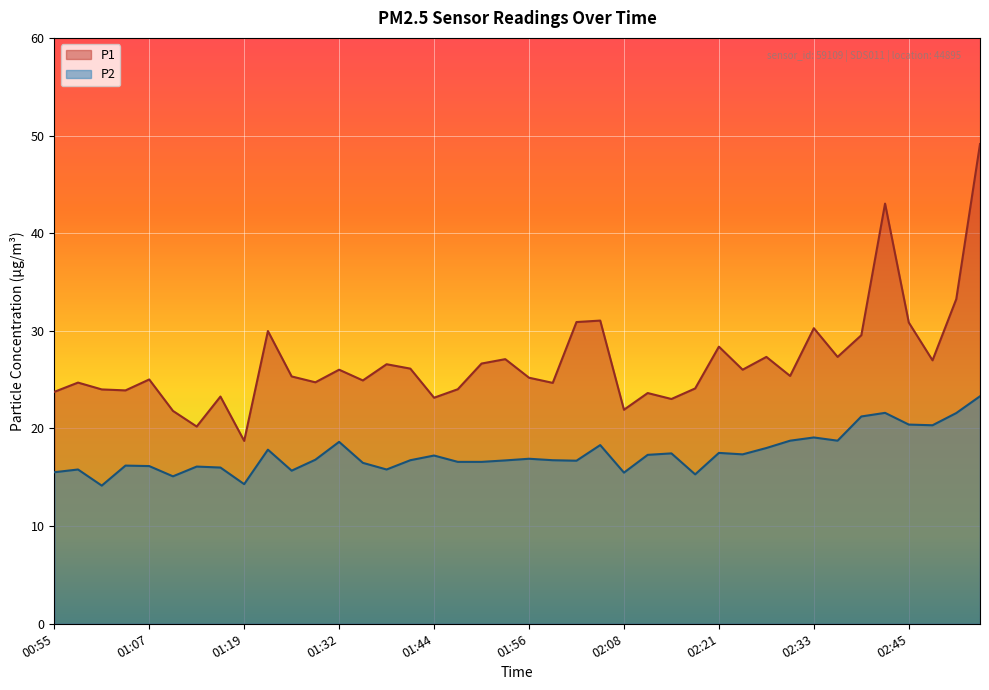

Reading left to right, list all the values displayed in this chart.

P1: 00:55=23.8	00:58=24.7	01:01=24.0	01:04=23.9	01:07=25.0	01:10=21.8	01:13=20.2	01:16=23.3	01:19=18.7	01:22=30.0	01:25=25.3	01:28=24.7	01:32=26.0	01:35=24.9	01:38=26.6	01:41=26.1	01:44=23.1	01:47=24.0	01:50=26.6	01:53=27.1	01:56=25.2	01:59=24.7	02:02=30.9	02:05=31.1	02:08=21.9	02:11=23.6	02:15=23.0	02:18=24.1	02:21=28.4	02:24=26.0	02:27=27.3	02:30=25.4	02:33=30.3	02:36=27.3	02:39=29.6	02:42=43.0	02:45=30.9	02:48=27.0	02:51=33.2	02:54=49.1
P2: 00:55=15.5	00:58=15.8	01:01=14.2	01:04=16.2	01:07=16.1	01:10=15.1	01:13=16.1	01:16=16.0	01:19=14.3	01:22=17.8	01:25=15.7	01:28=16.8	01:32=18.6	01:35=16.5	01:38=15.8	01:41=16.8	01:44=17.2	01:47=16.6	01:50=16.6	01:53=16.7	01:56=16.9	01:59=16.8	02:02=16.7	02:05=18.3	02:08=15.5	02:11=17.3	02:15=17.4	02:18=15.3	02:21=17.5	02:24=17.4	02:27=18.0	02:30=18.8	02:33=19.1	02:36=18.8	02:39=21.2	02:42=21.6	02:45=20.4	02:48=20.3	02:51=21.6	02:54=23.3